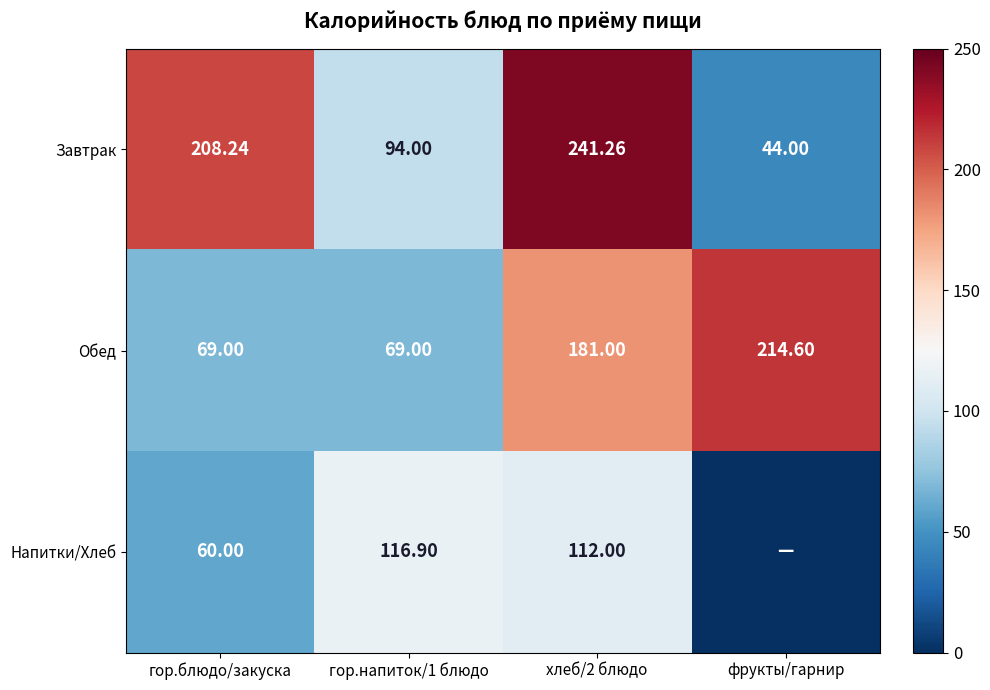

At гор.напиток/1 блюдо, list the series in order from smallest to largest.

Обед, Завтрак, Напитки/Хлеб